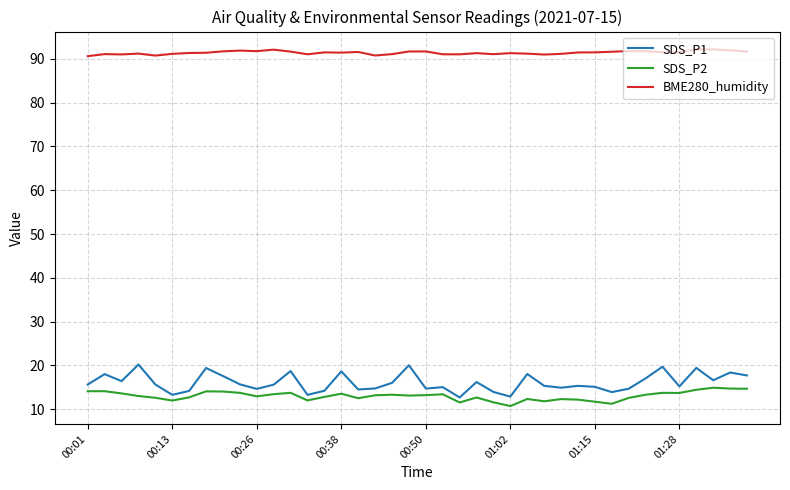

Which series has the widest spread of values?

SDS_P1